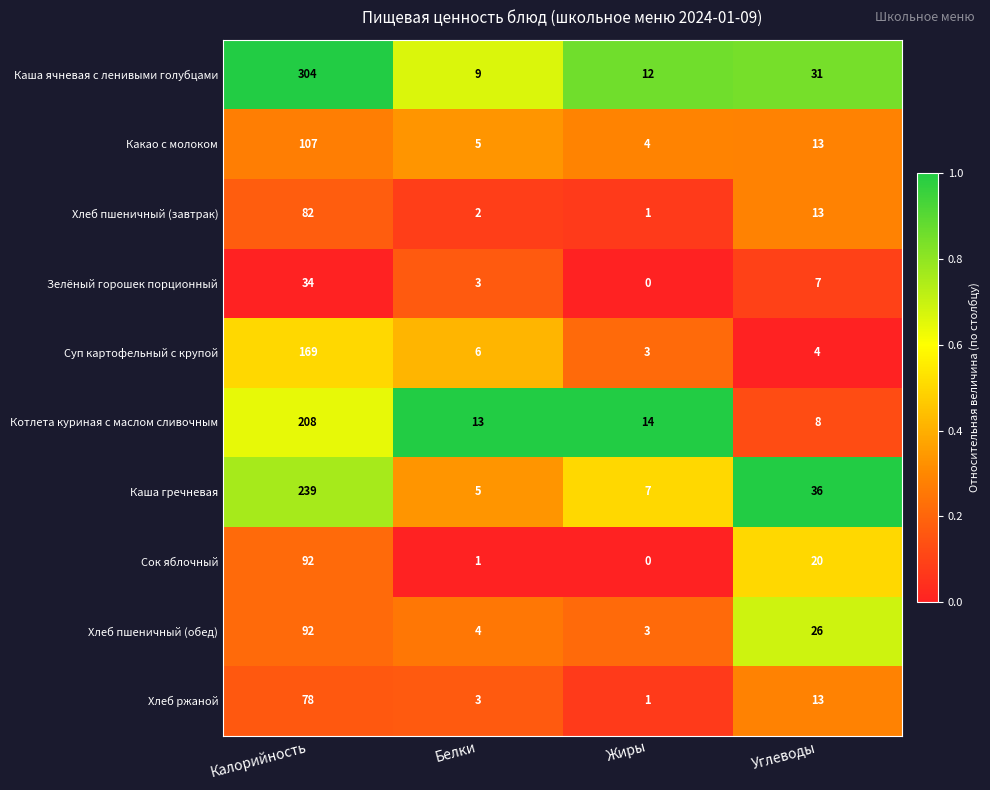

The value of Каша гречневая at Углеводы is 36. True or false?

True